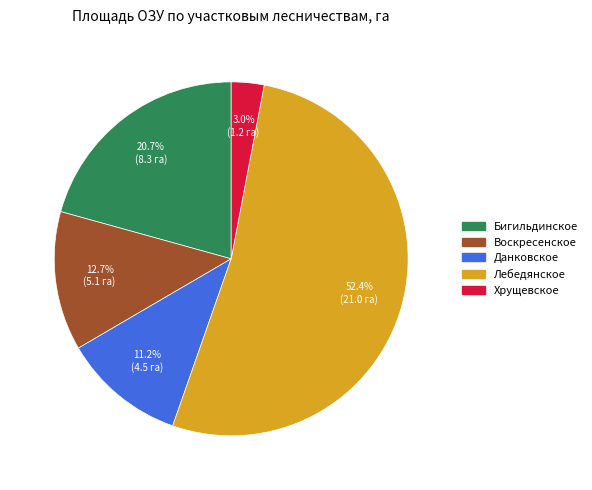

Approximately how many times larger is the value at Хрущевское compared to Лебедянское?

0.1